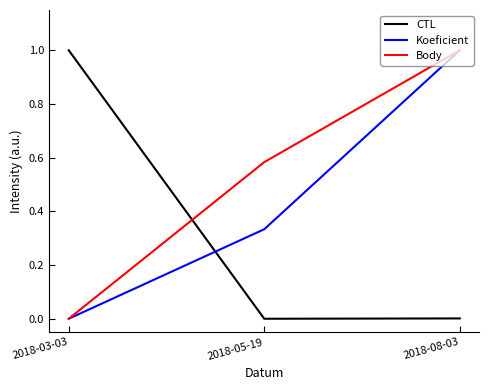

Is it true that Body equals 1.4 at 2018-08-03?

False